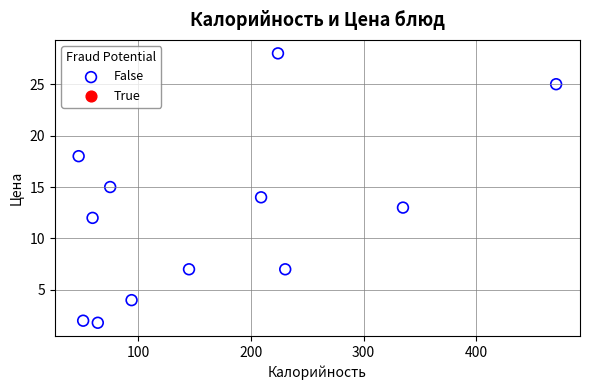

What is the average Y value?

12.2